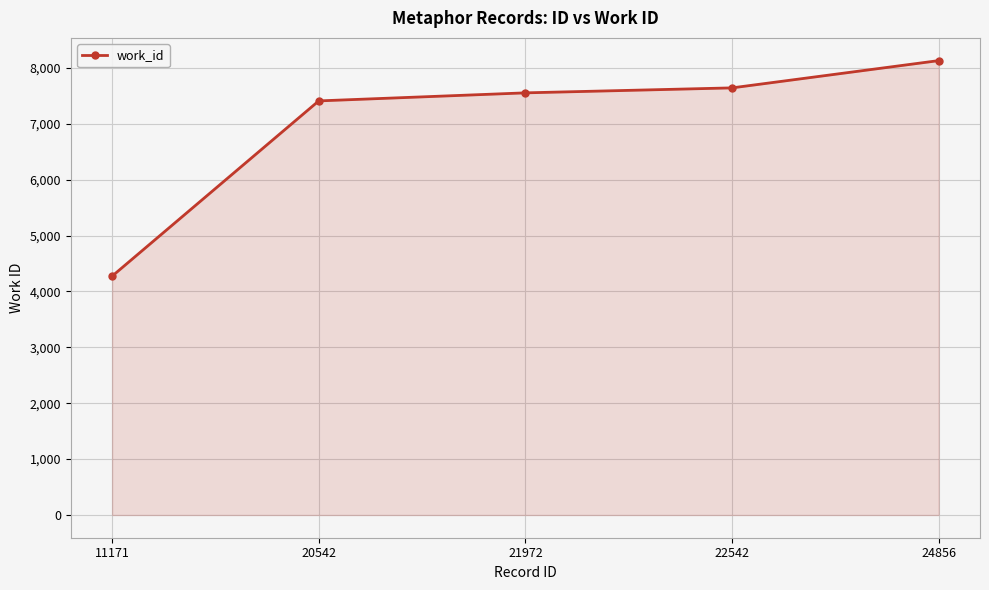

True or false: the data shows 4274 at 11171.

True